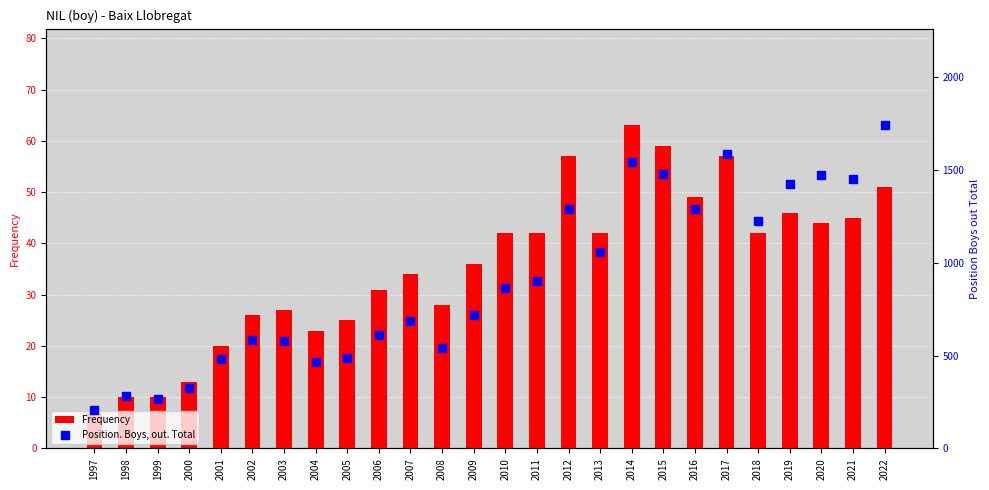

Which series contains the highest Y value?

Position. Boys, out. Total